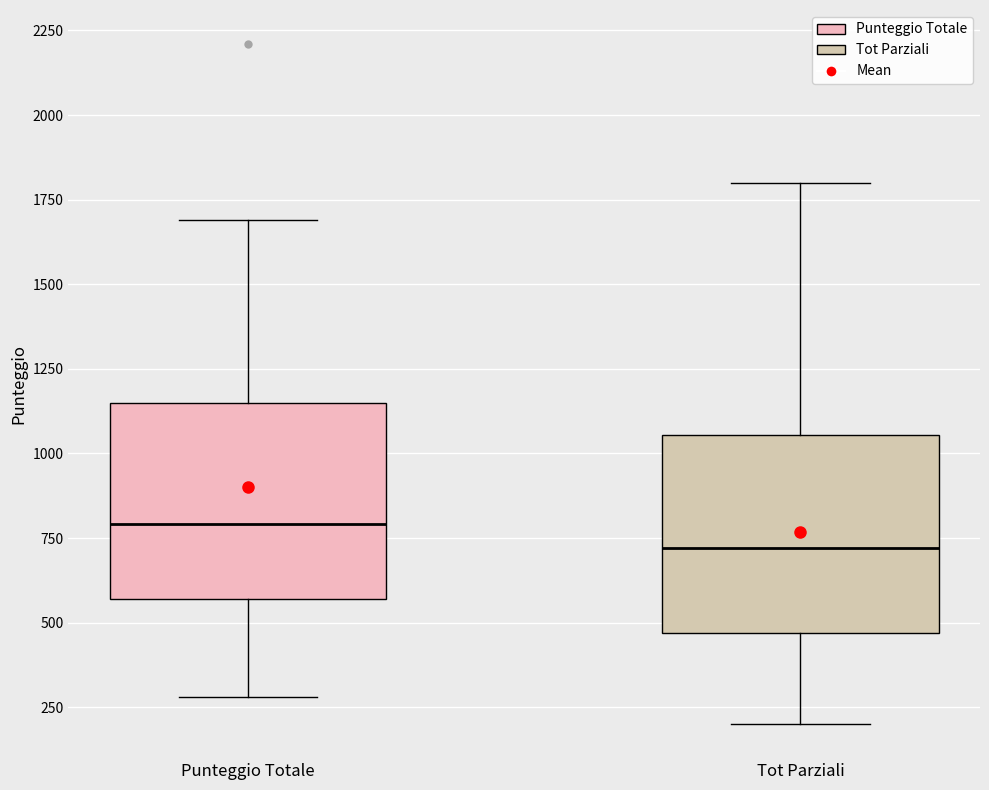

Reading left to right, read every box against the y-axis: the position of its median line, the range the box covers, and the ends of its whiskers. The values are not printed on the chart, so give them approximately, as read against the axis.

Punteggio Totale: median 800, box 550 to 1150, whiskers 300 to 1700
Tot Parziali: median 700, box 450 to 1050, whiskers 200 to 1800